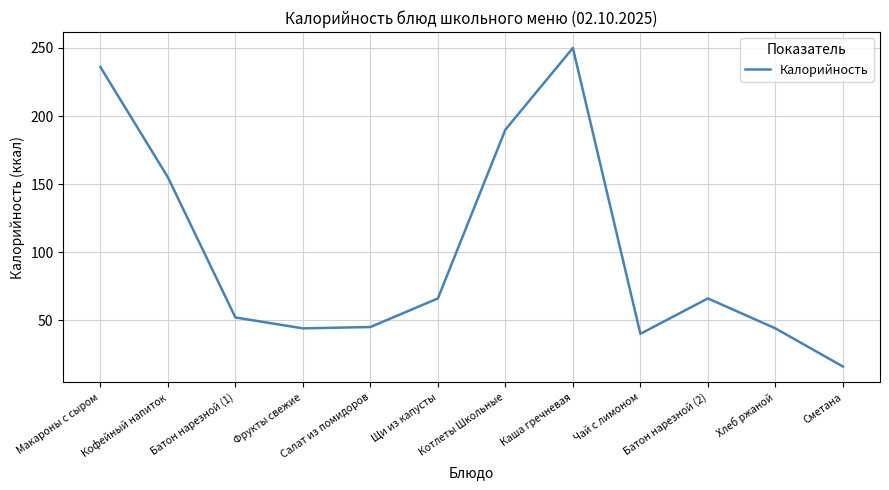

Where is the data nearest to the value 133?

Кофейный напиток